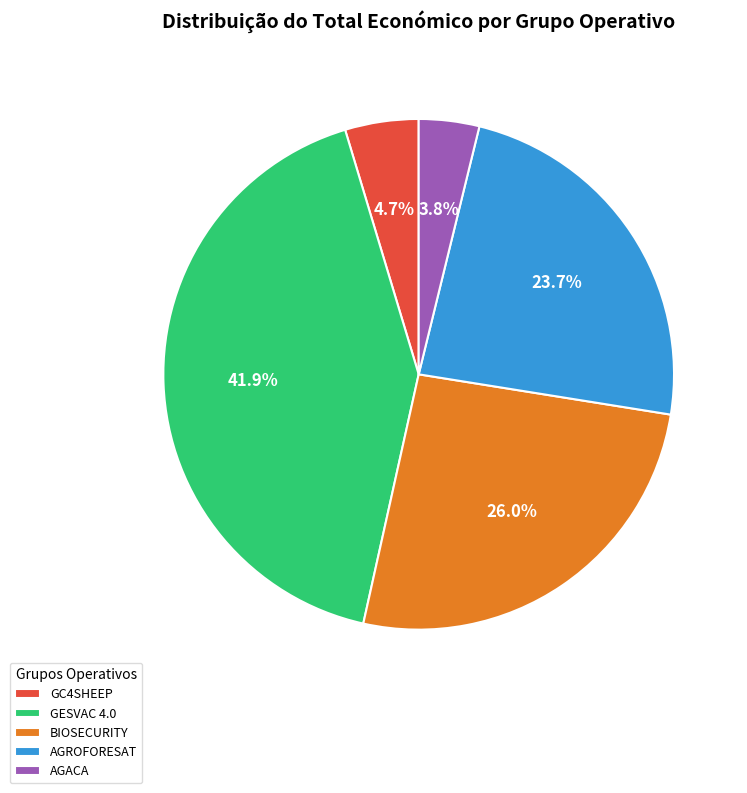

What percentage is the AGACA slice, to the nearest percent?

4%